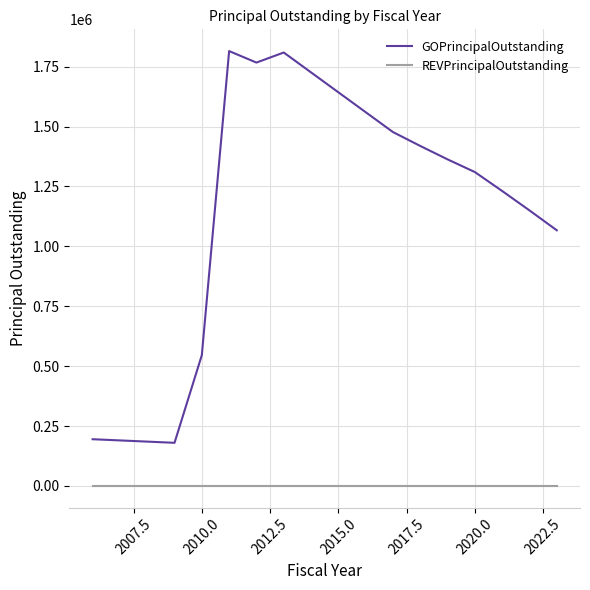

What is the highest value of the GOPrincipalOutstanding series?

1815000